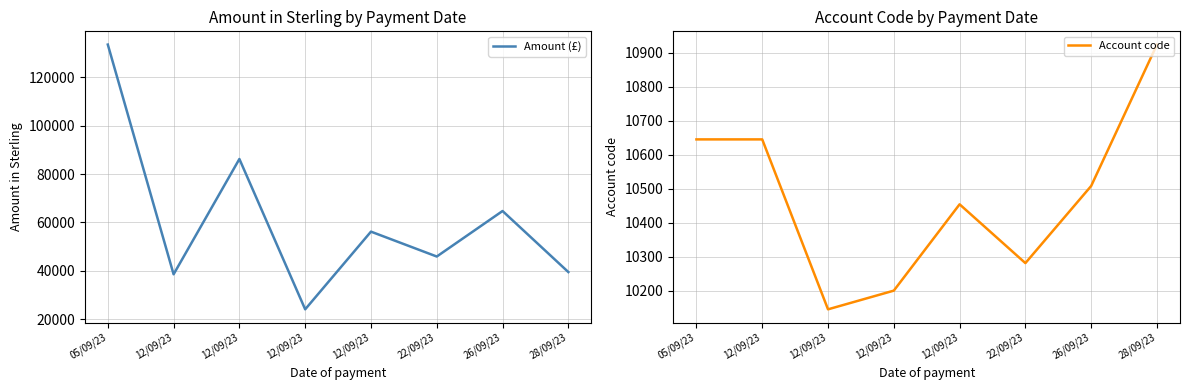

What is the spread (max minus min) of values at 28/09/23?

28576.0